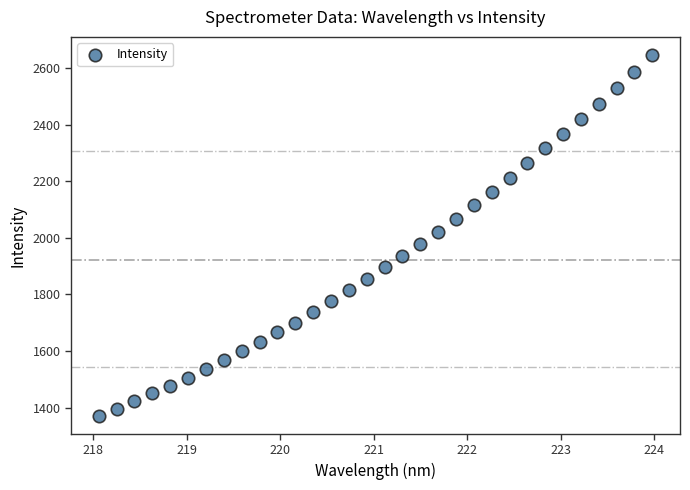

What is the range of X values (max minus min)?

5.9